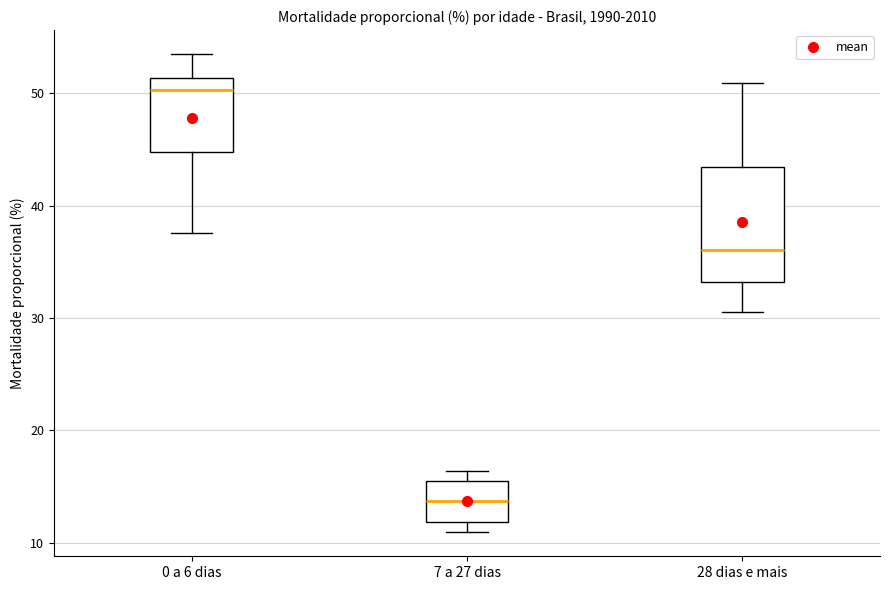

Which box has the lowest median line?

7 a 27 dias